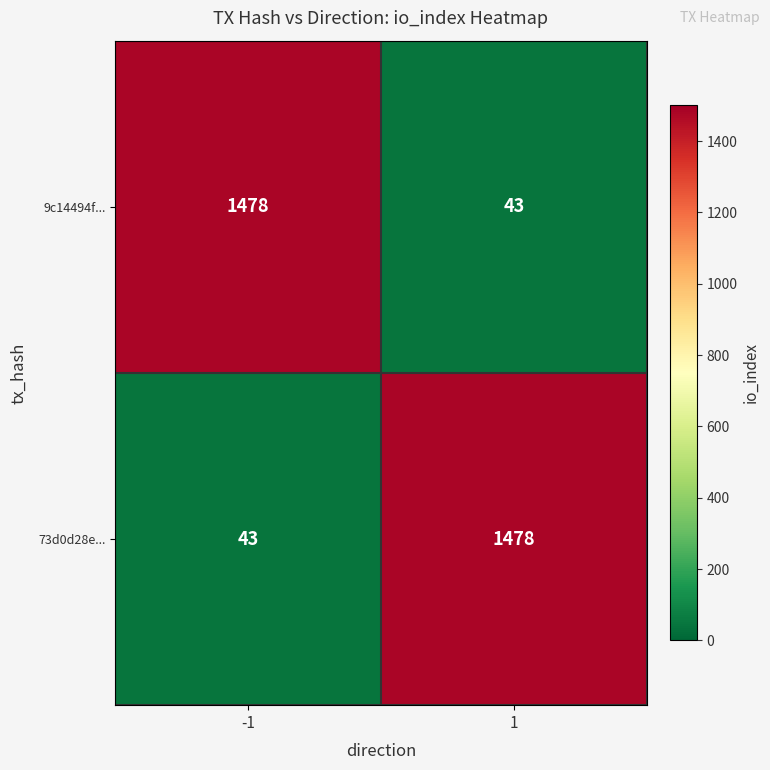

What is the smallest value displayed?

43